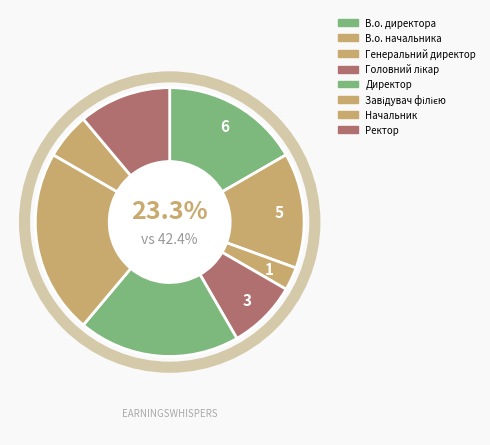

What is the total percentage of В.о. начальника and В.о. директора?

30.6%